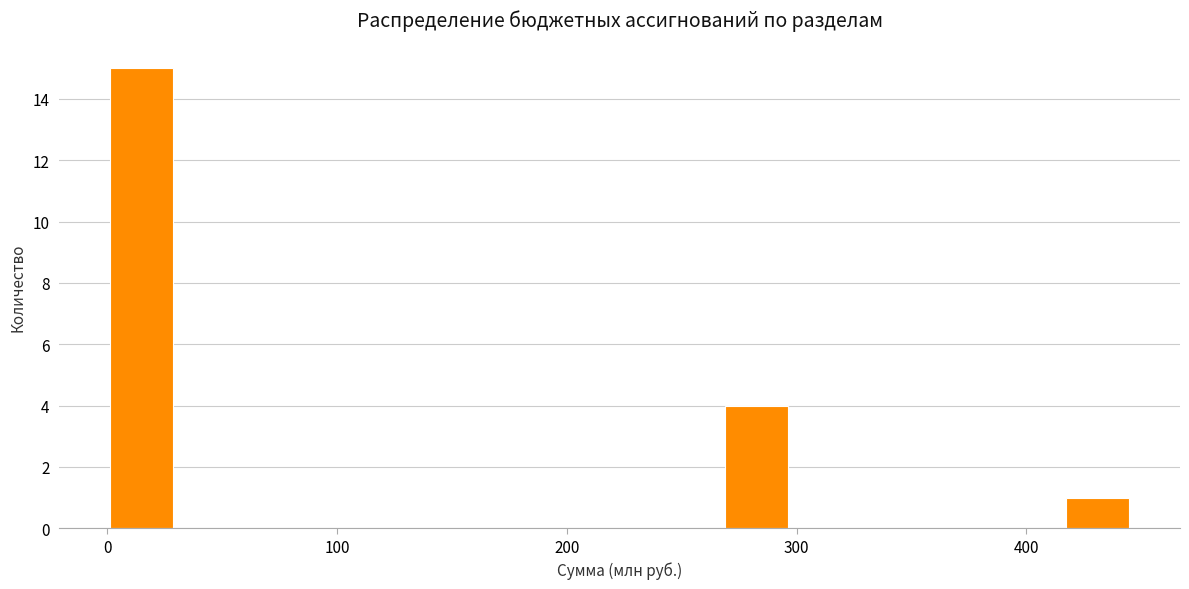

Read against the x-axis, roughly where is the centre of the tallest bar?

10